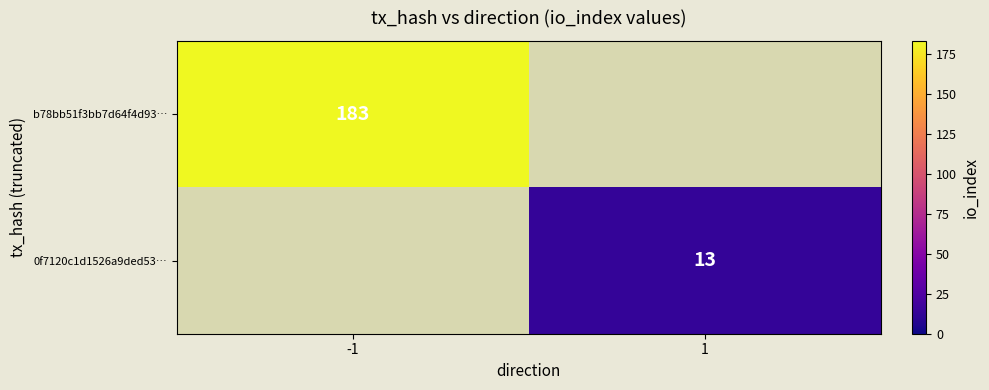

What is the minimum value shown in the chart?

13.0